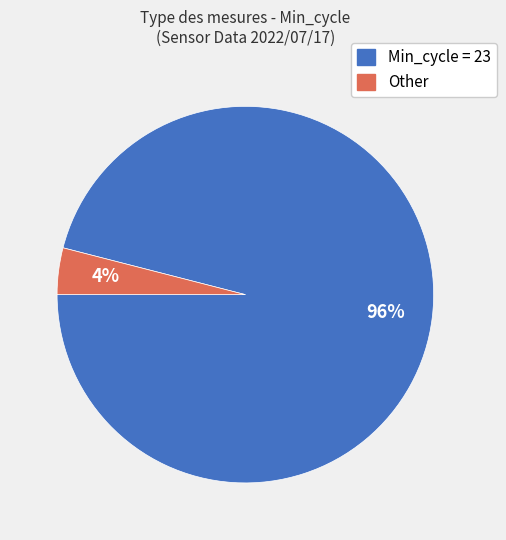

Is there any slice that represents more than half of the pie?

Yes